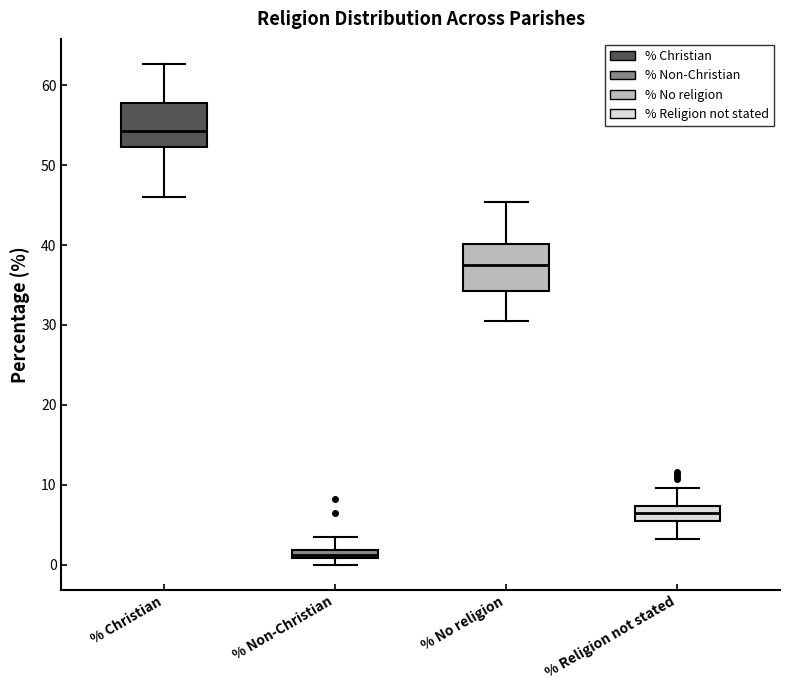

Where is the upper edge of the box for % Religion not stated on the y-axis? The values are not printed on the chart, so give them approximately, as read against the axis.

7